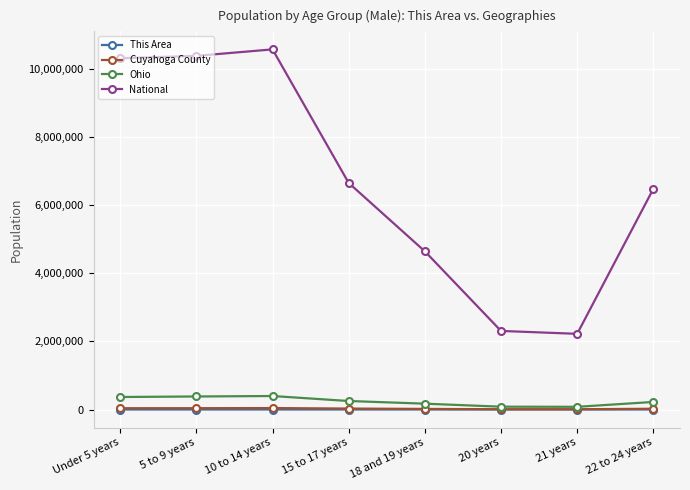

What is the label of the 6th point from the left?

20 years